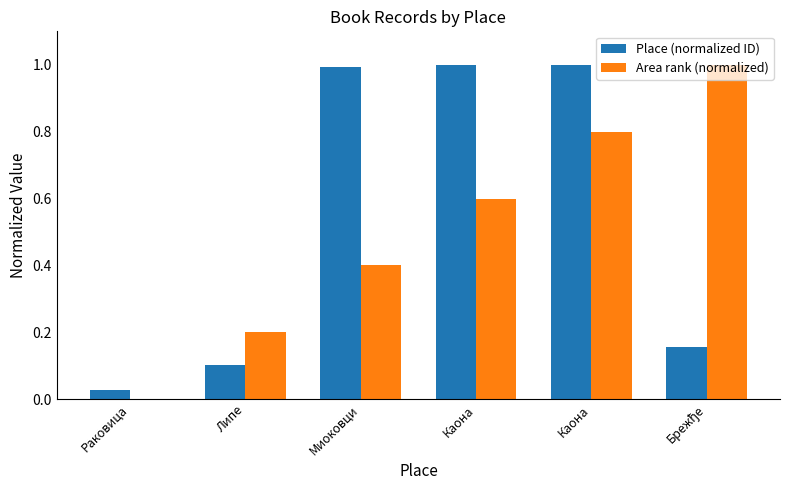

Between Каона and Каона, which is larger?

Каона